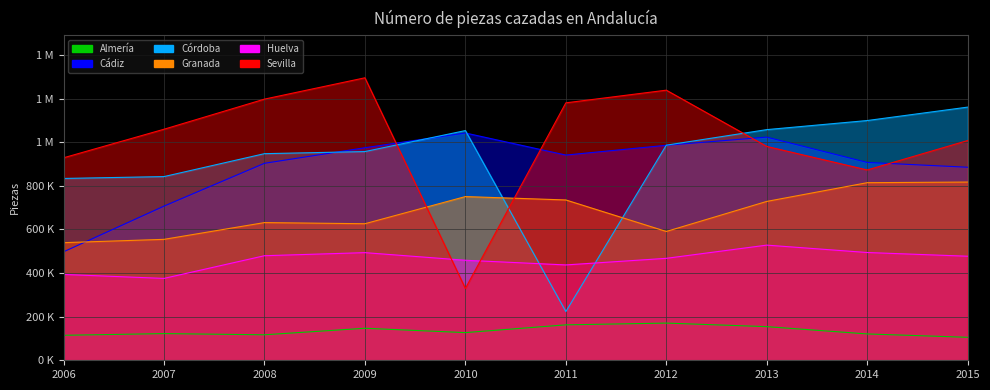

At which category does Sevilla reach its first local peak?

2009